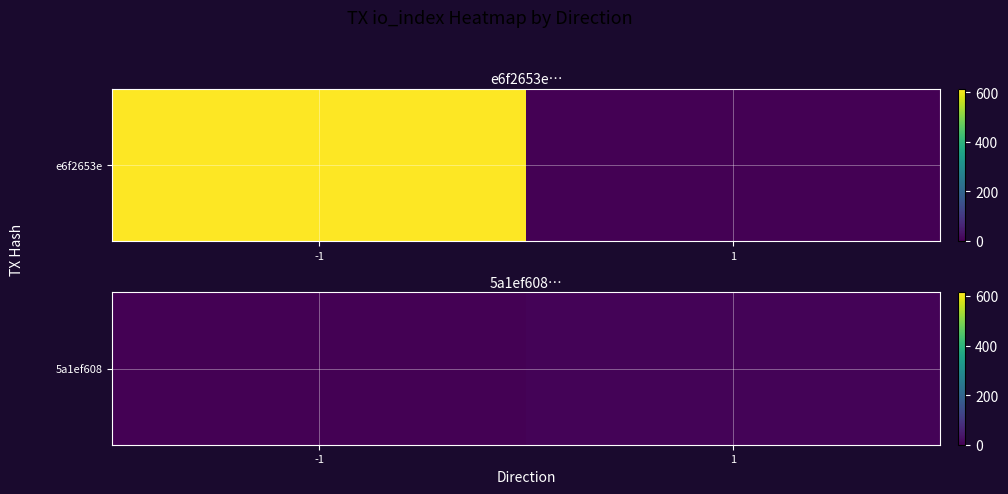

The value at 1 is 6. True or false?

True